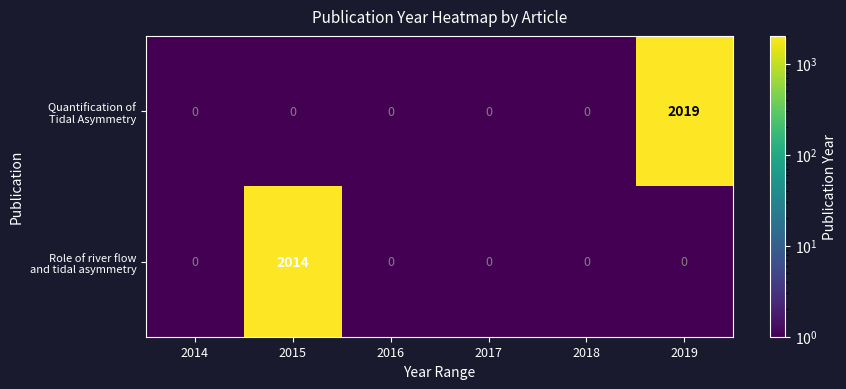

What is the greatest value displayed?

2019